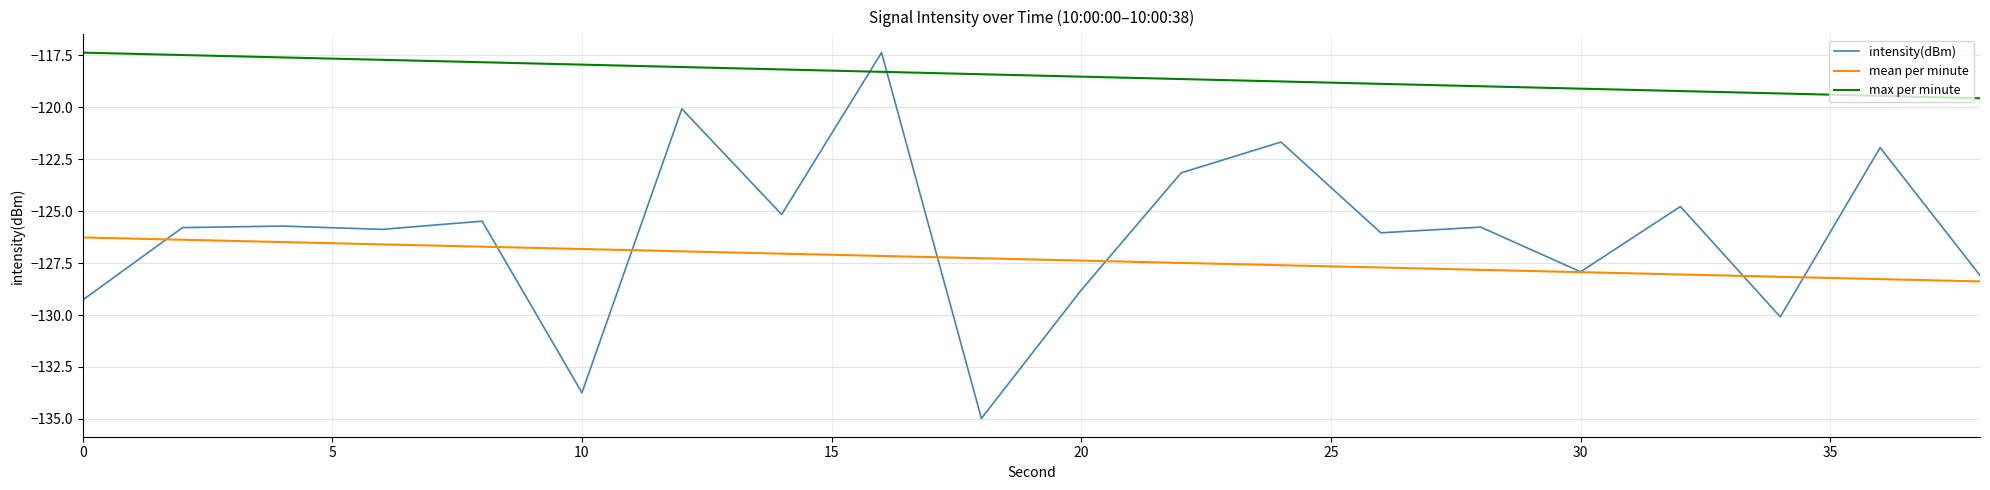

The chart shows a value of -40.5 at 2. True or false?

False